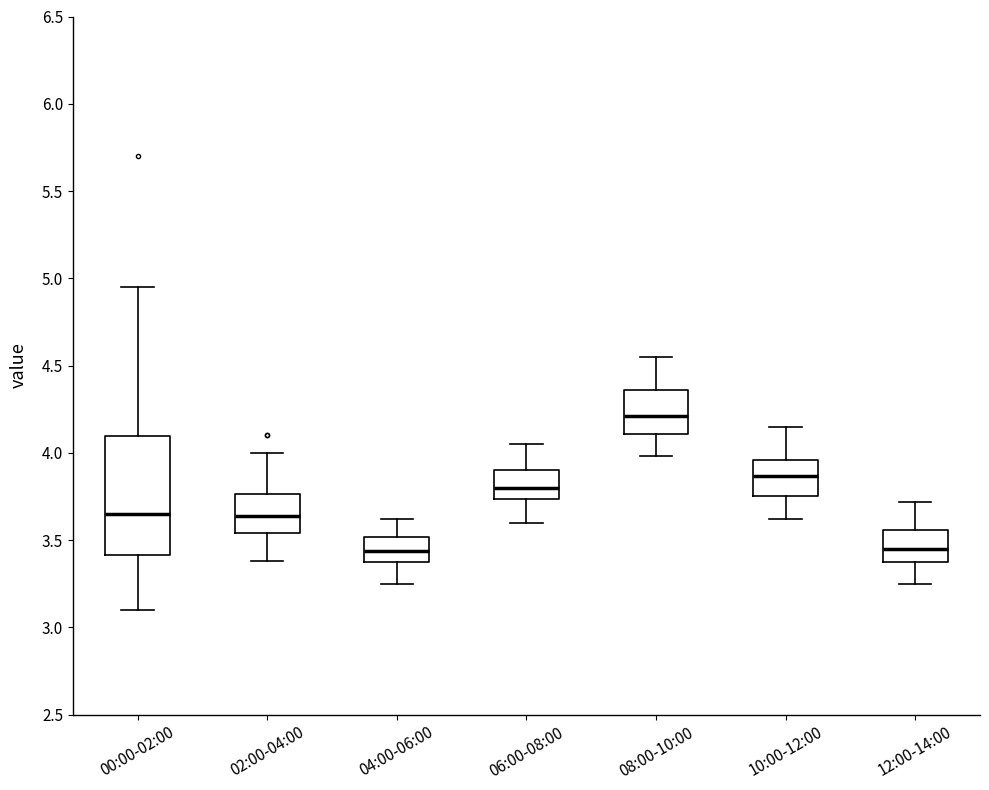

Reading left to right, transcribe this box plot: for each box, give where its median line is, the range the box spans, and where its two whiskers end, as read against the y-axis. The values are not printed on the chart, so give them approximately, as read against the axis.

00:00-02:00: median 3.65, box 3.40 to 4.10, whiskers 3.10 to 4.95
02:00-04:00: median 3.65, box 3.55 to 3.75, whiskers 3.40 to 4.00
04:00-06:00: median 3.45, box 3.35 to 3.50, whiskers 3.25 to 3.60
06:00-08:00: median 3.80, box 3.75 to 3.90, whiskers 3.60 to 4.05
08:00-10:00: median 4.20, box 4.10 to 4.35, whiskers 4.00 to 4.55
10:00-12:00: median 3.85, box 3.75 to 3.95, whiskers 3.60 to 4.15
12:00-14:00: median 3.45, box 3.35 to 3.55, whiskers 3.25 to 3.70